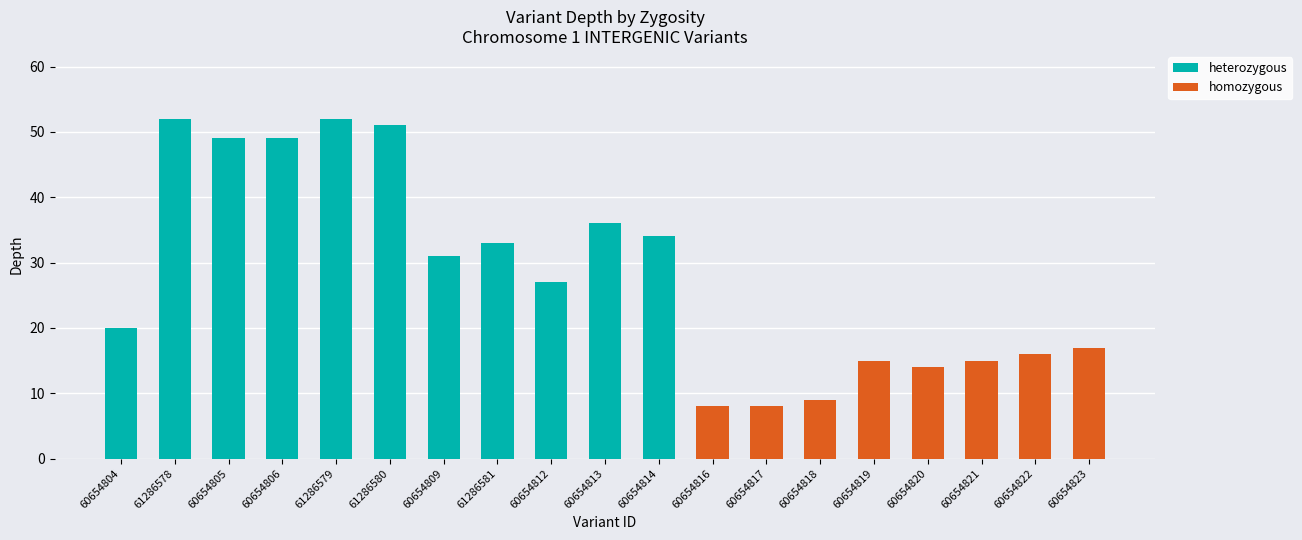

True or false: heterozygous has a value of 36 at 60654813.

True